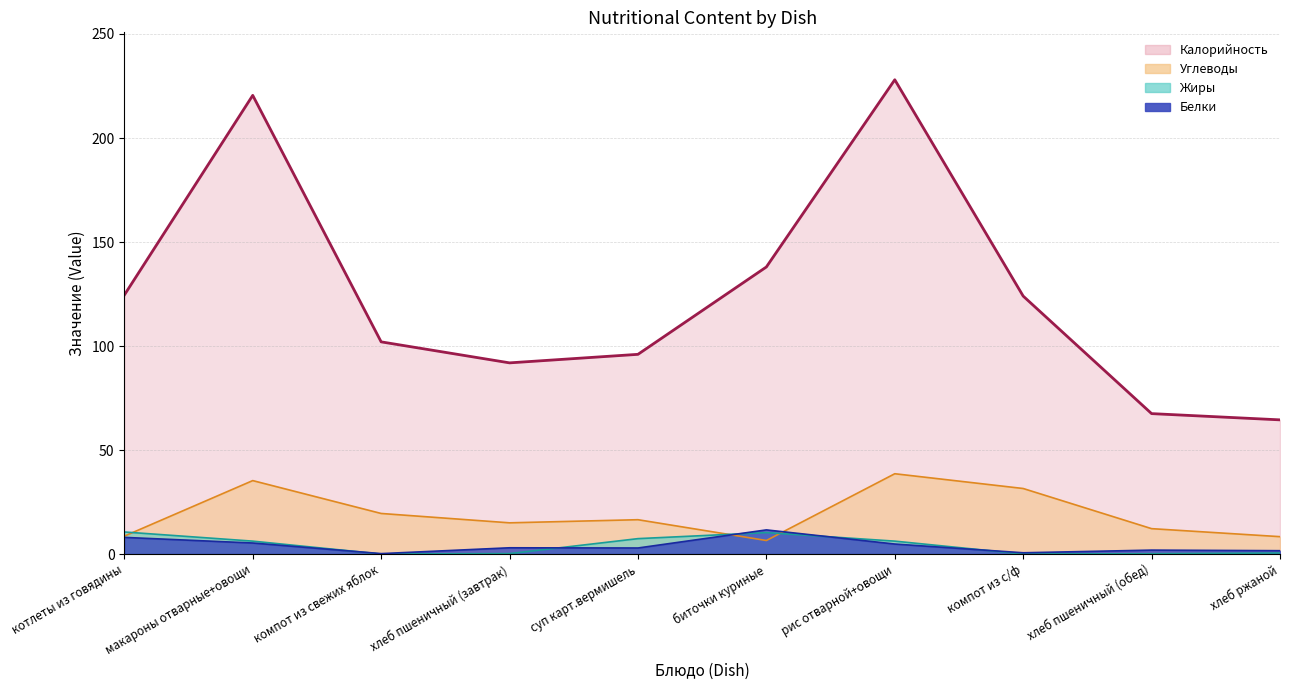

True or false: Жиры has a value of 0.1 at хлеб пшеничный (обед).

True